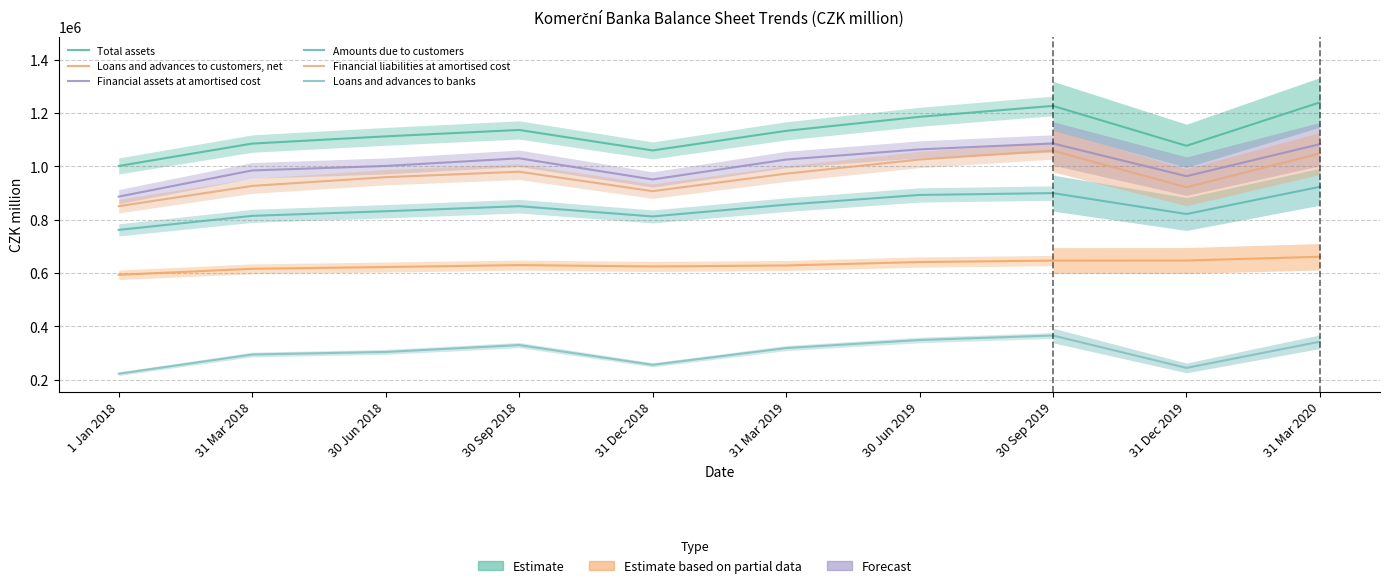

How many Total assets values are between 1085628 and 1185993?

5